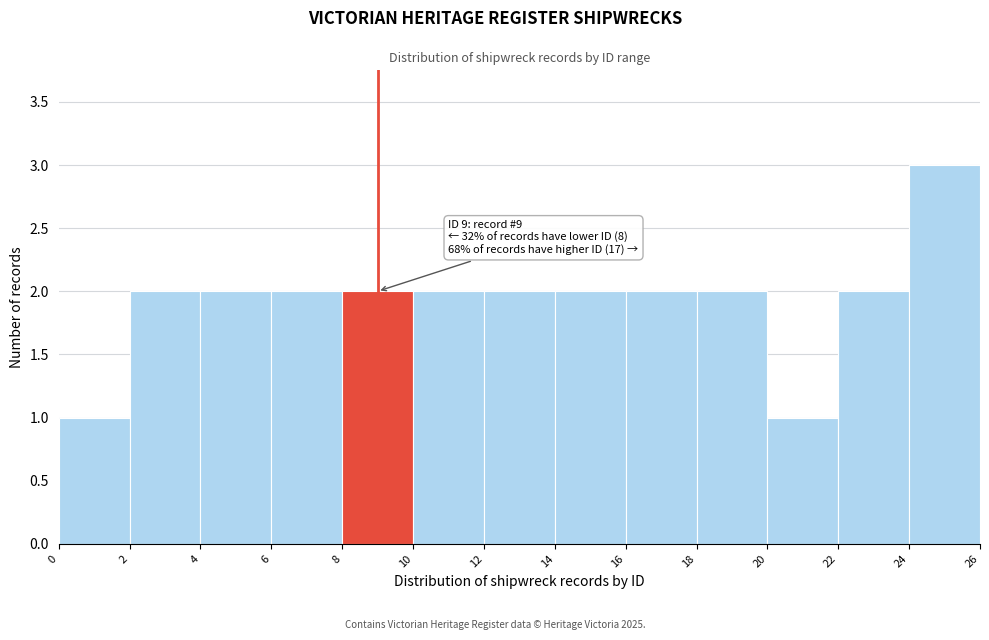

Which range on the x-axis has the tallest bar?

24 to 26